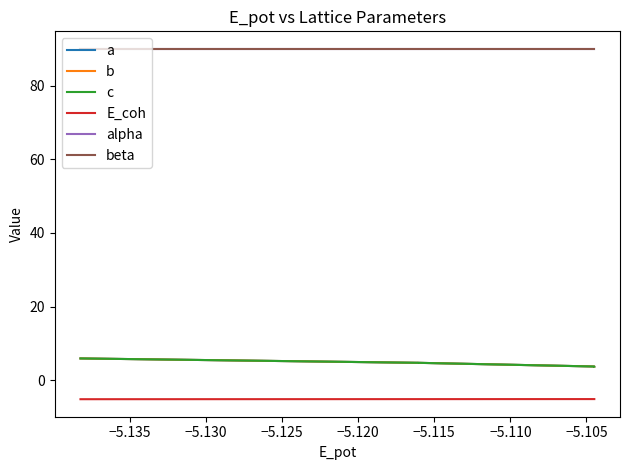

True or false: c and b cross at least once.

False